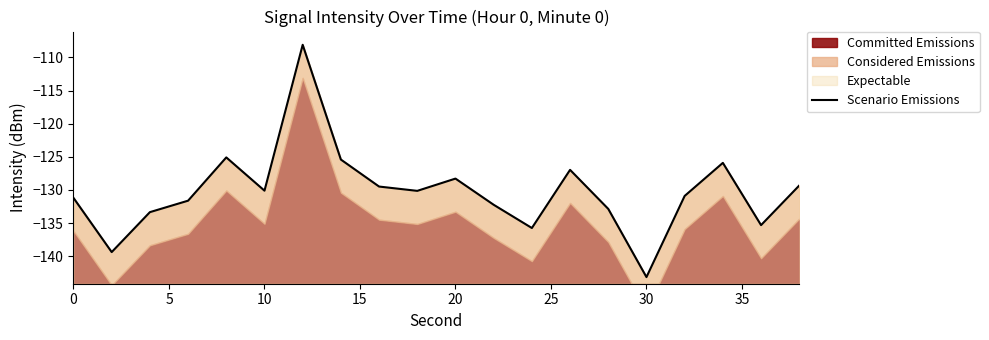

What is the value of the 17th point from the left?

-130.9